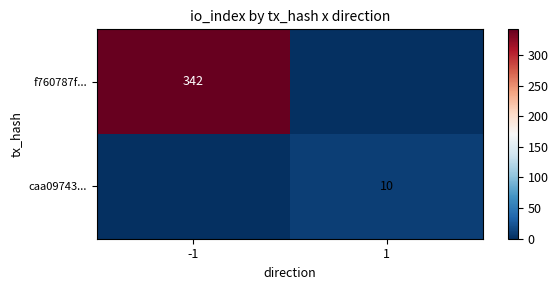

How many series are shown in this chart?

2